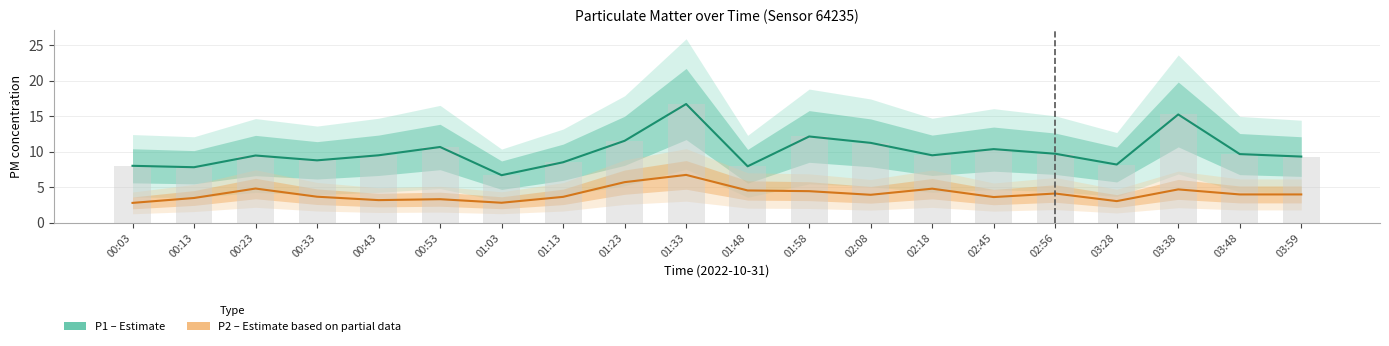

True or false: P2 (PM2.5) has a value of 5.7 at 01:23.

True